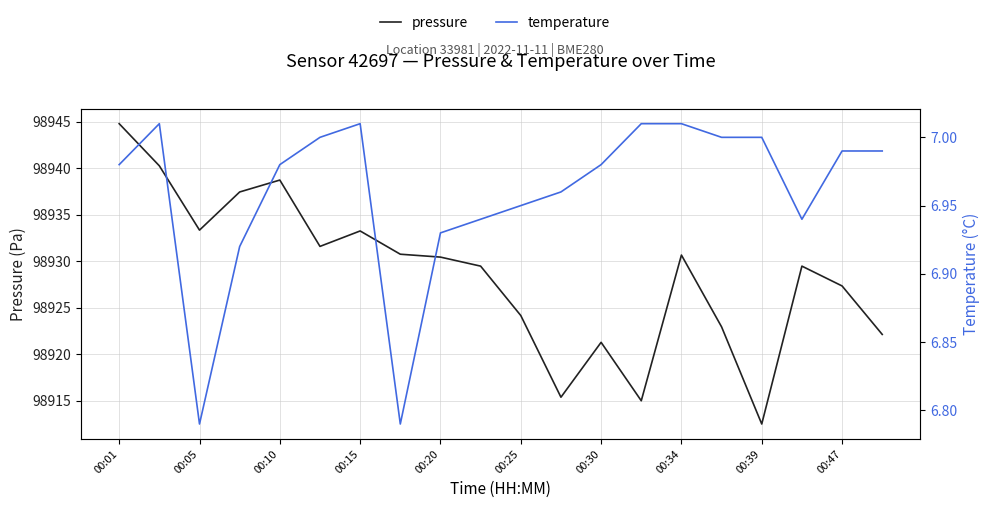

What is the difference between the second highest and second lowest values in the temperature series?

0.2